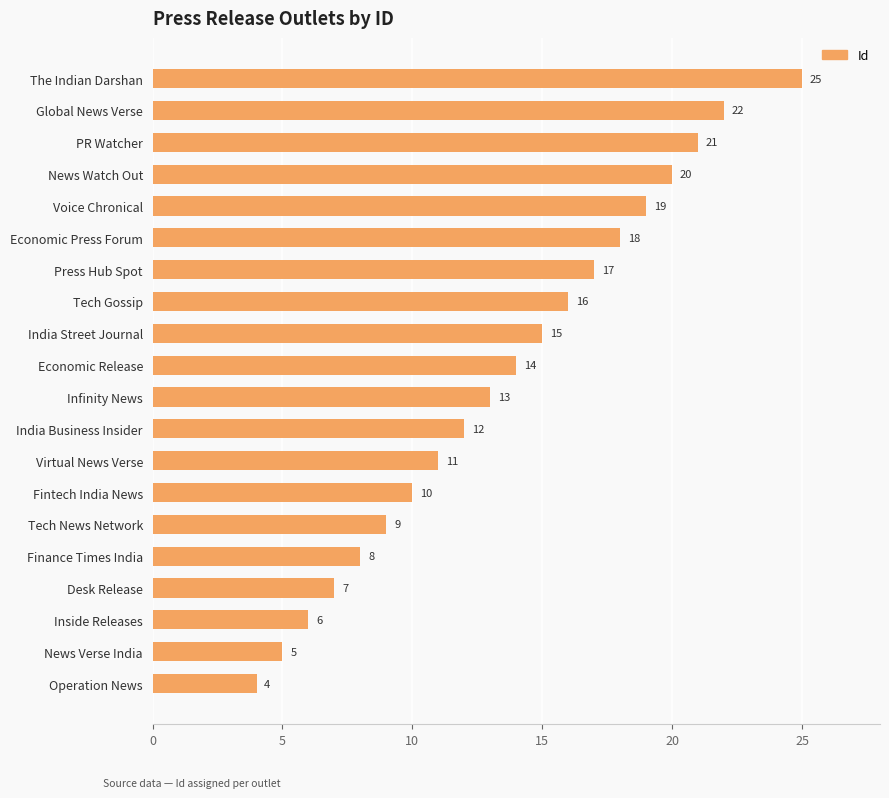

The value at India Street Journal is 15. True or false?

True